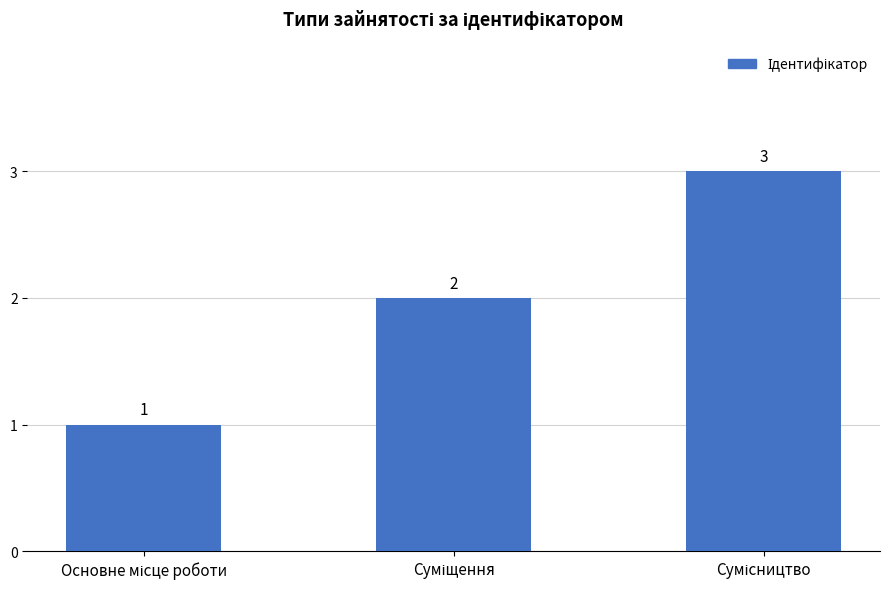

How many values are between 1 and 3?

3